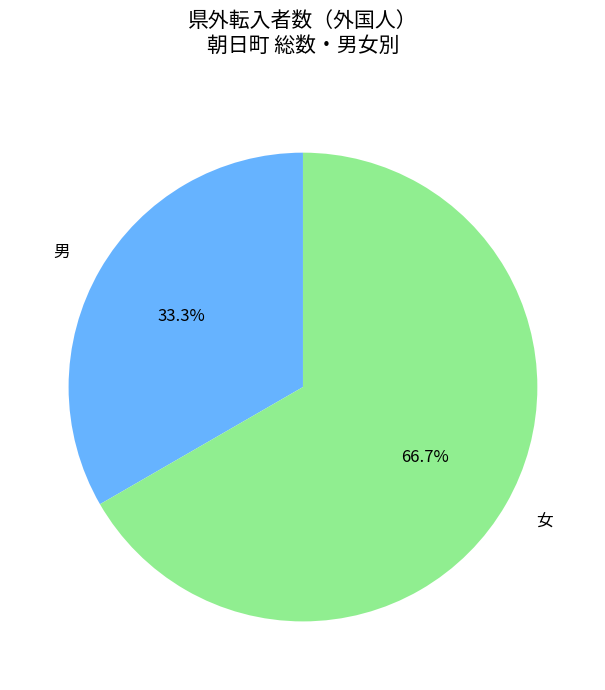

To the nearest percent, what is the combined percentage of 男 and 女?

100%